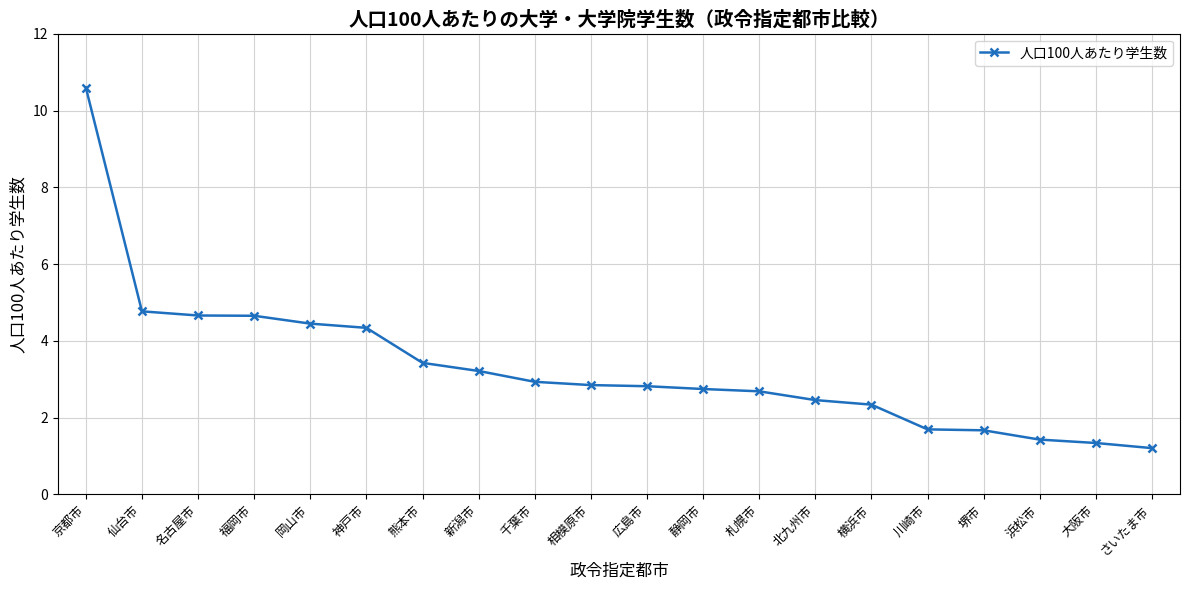

Count the number of categories in the chart.

20